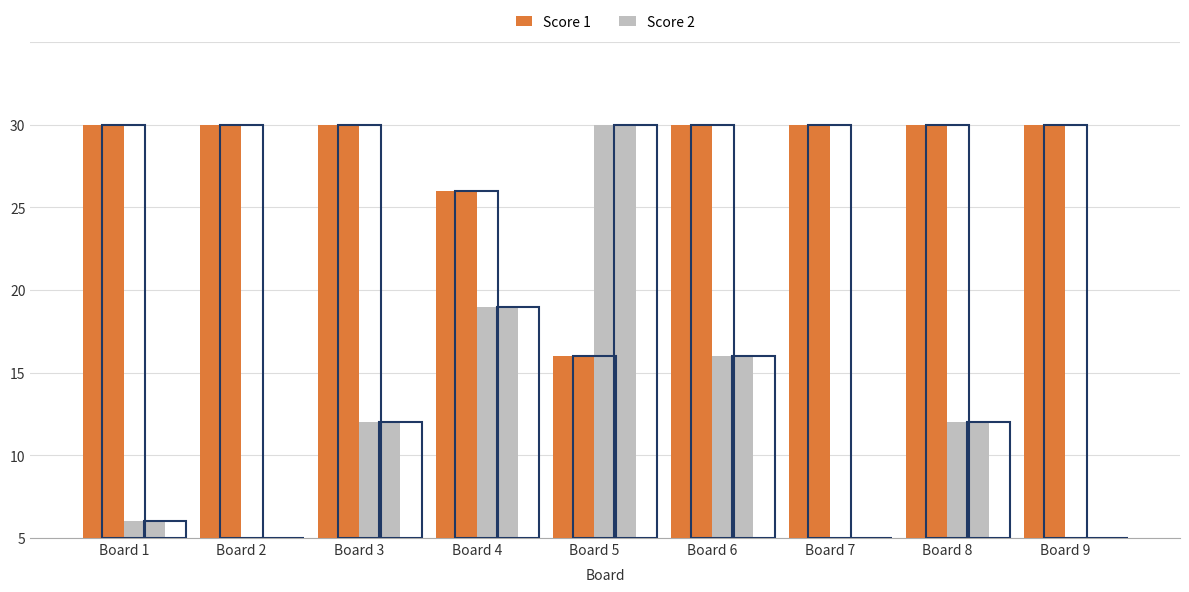

At which category is the sum across all series the highest?

Board 5